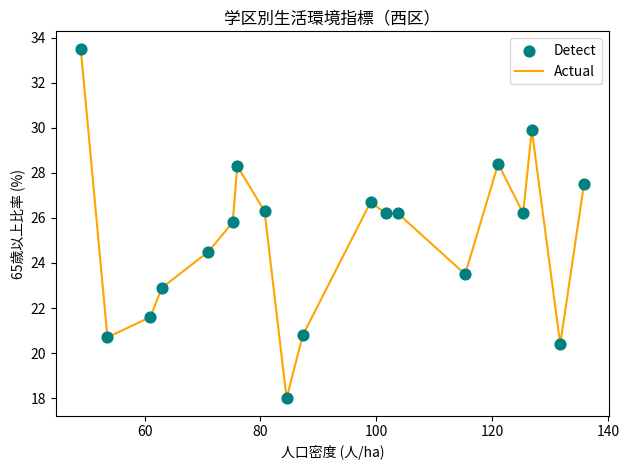

What is the difference between the maximum and minimum values?

15.5